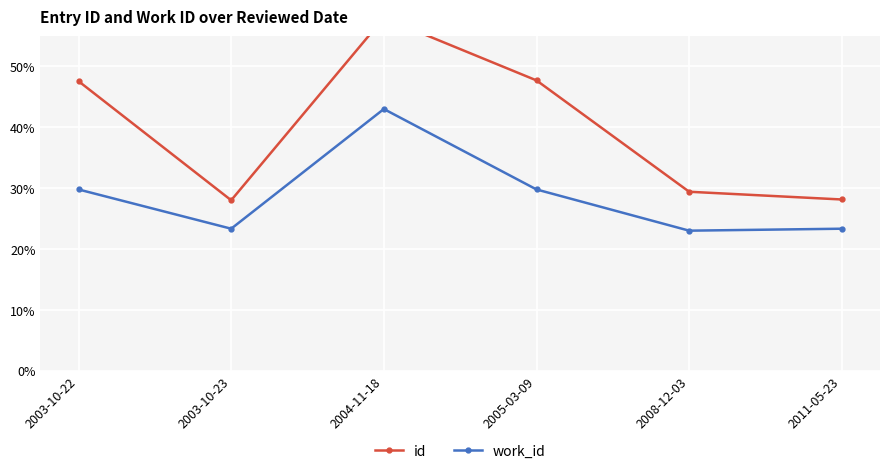

What are all the series names shown in the legend?

id, work_id